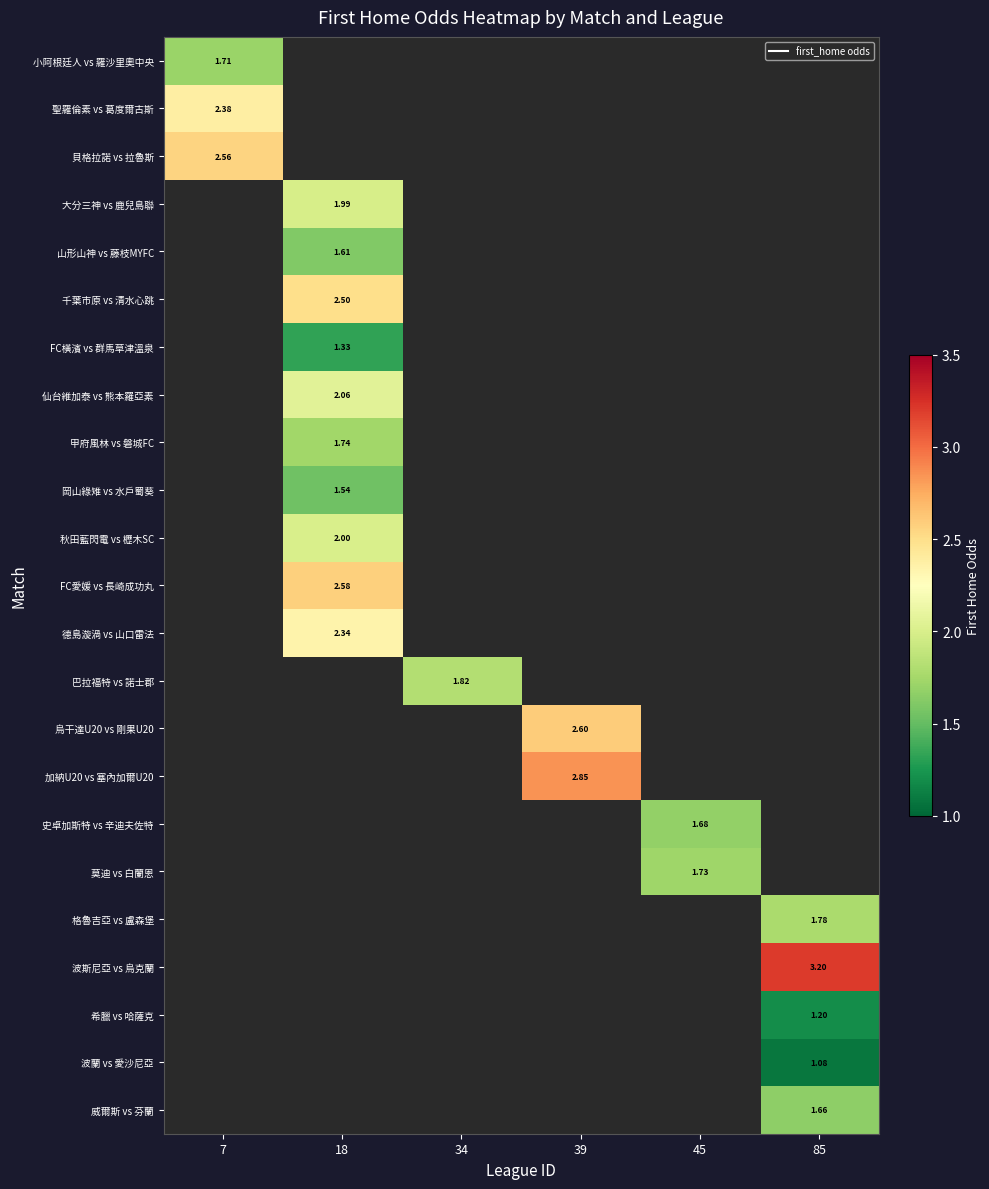

How many positive values does the 史卓加斯特 vs 辛迪夫佐特 series have?

1